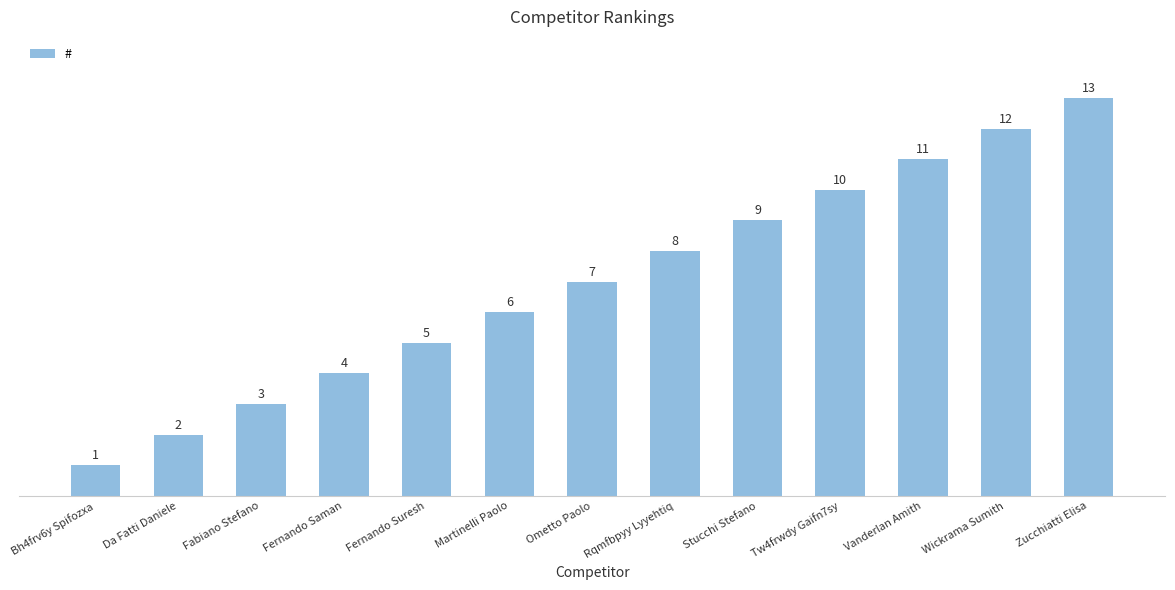

What is the sum of the values at Vanderlan Amith and Stucchi Stefano?

20